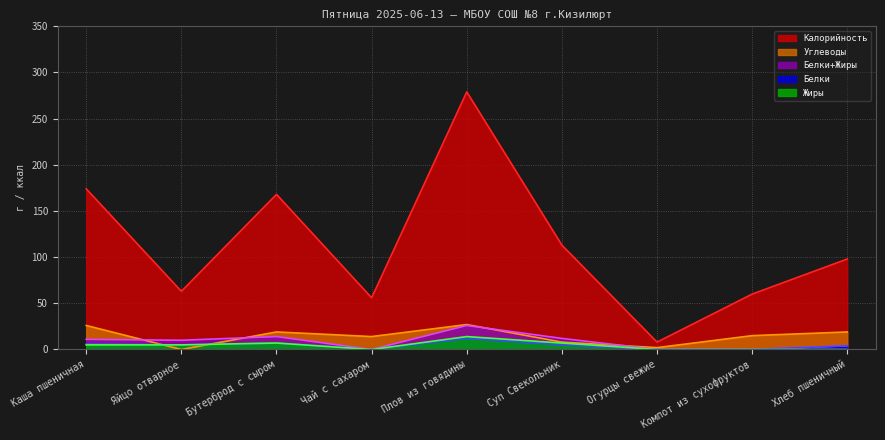

Is the value of Жиры at Плов из говядины greater than the value of Углеводы at Яйцо отварное?

Yes